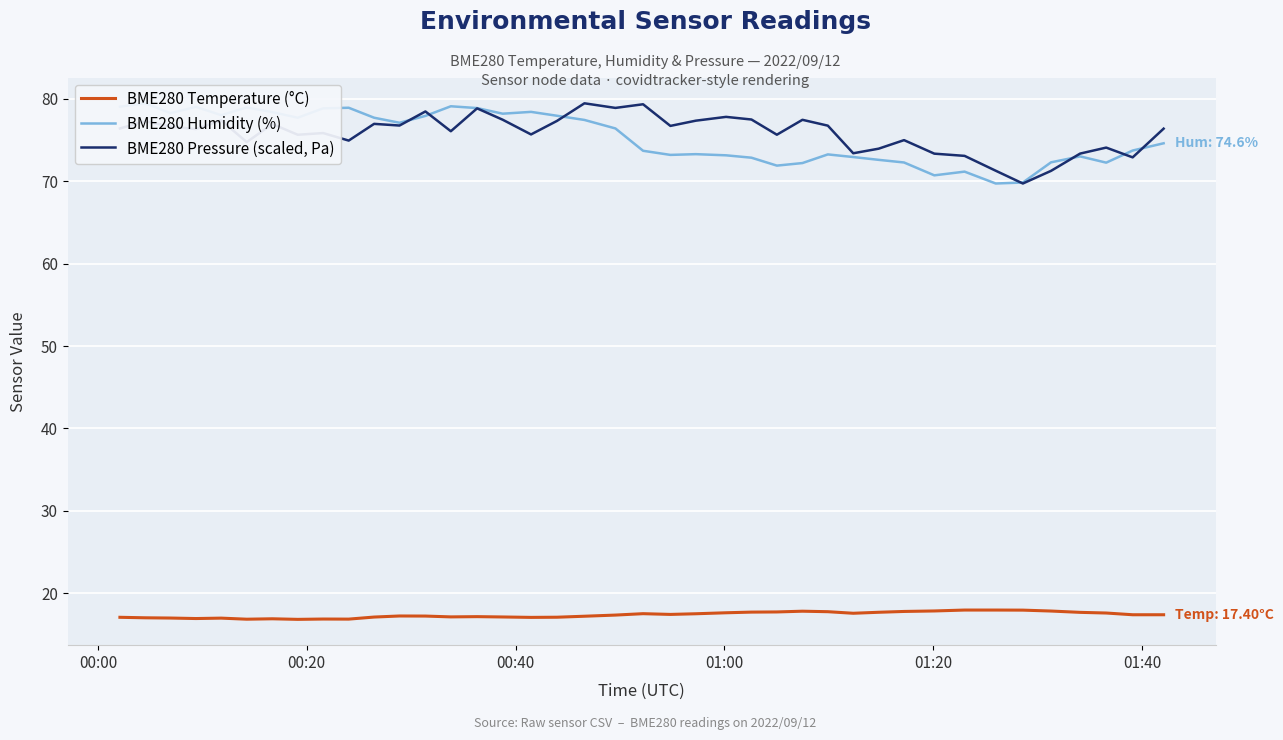

True or false: BME280 Temperature (°C) and BME280 Pressure (scaled, Pa) cross at least once.

False